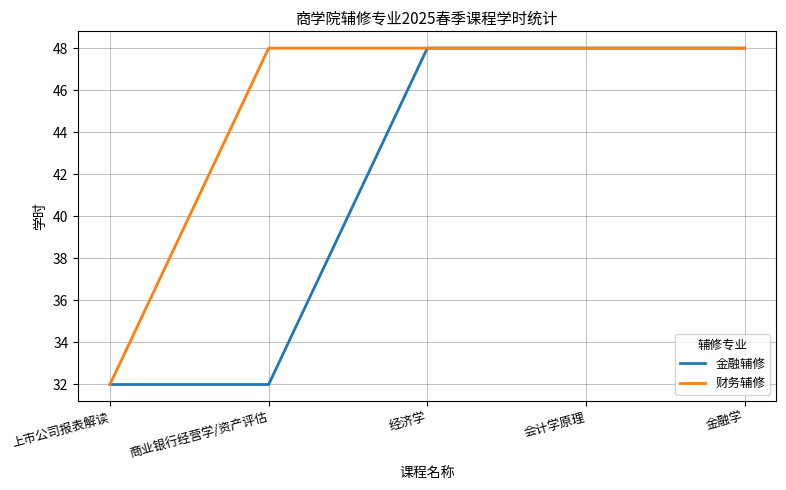

What is the difference between the second highest and minimum values in the 金融辅修 series?

16